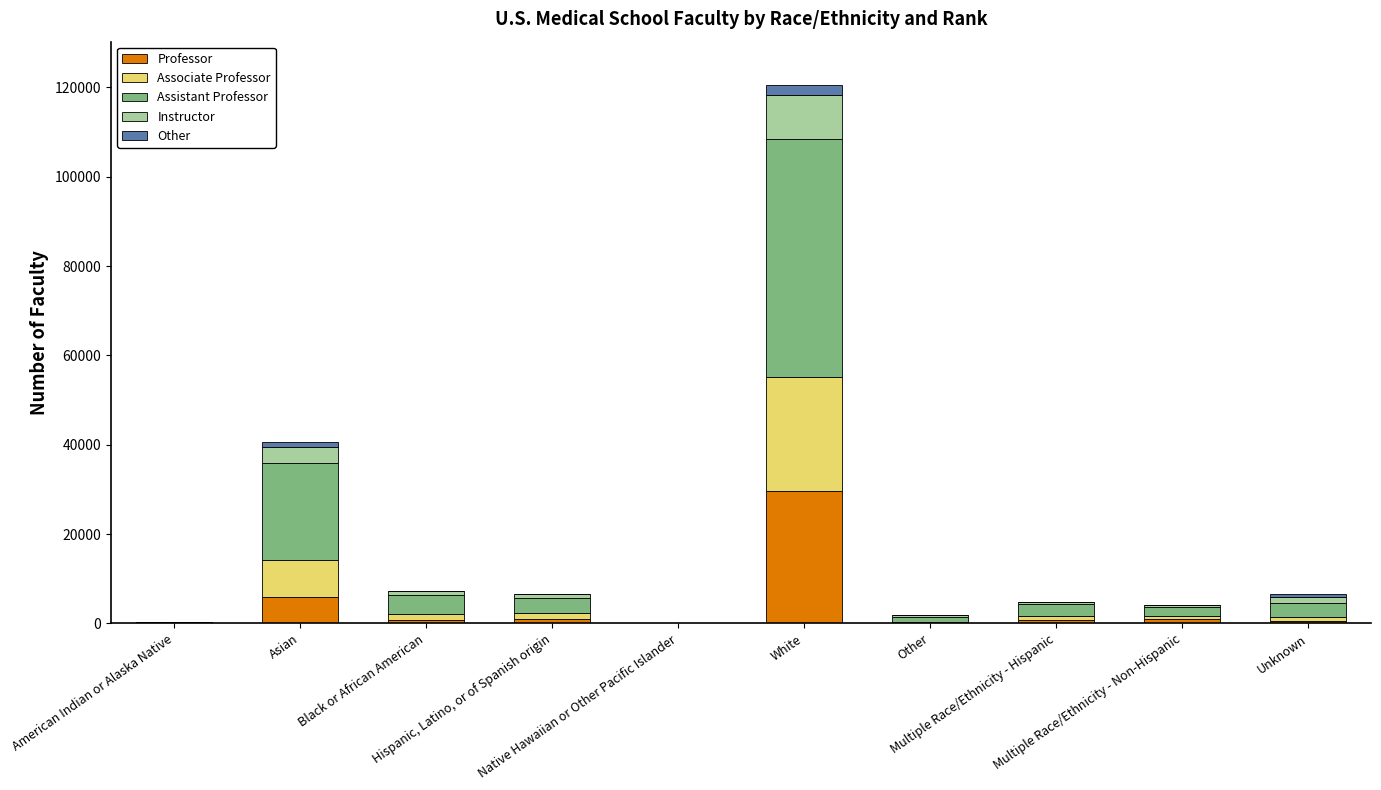

Are the bars grouped side by side (vs. stacked)?

No